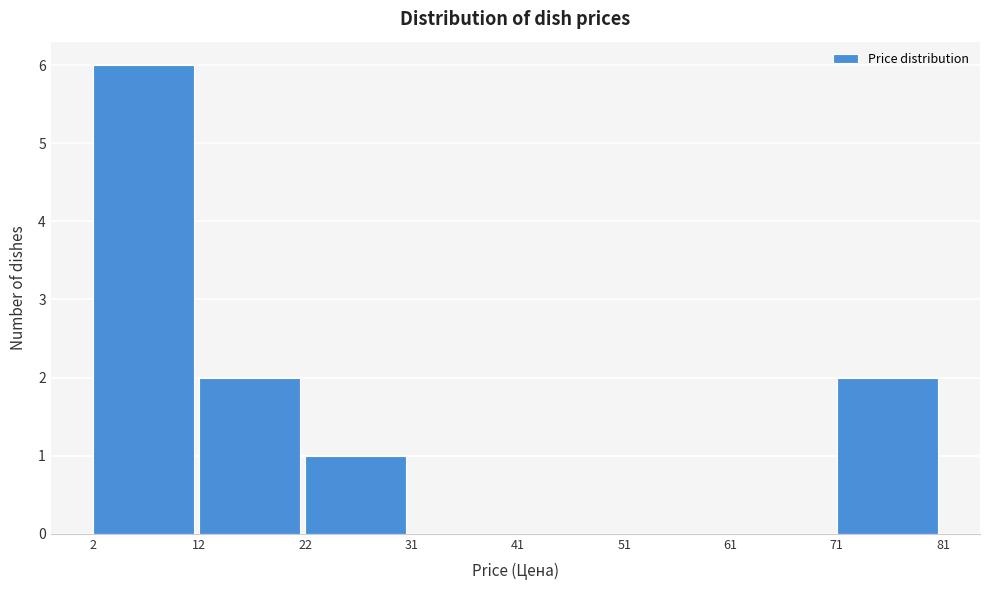

The value at 12 is 1. True or false?

False